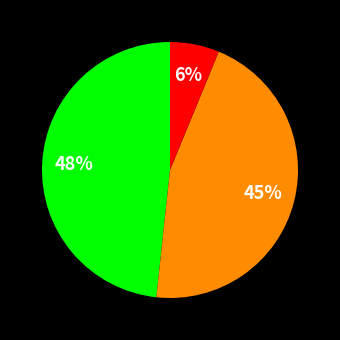

Is there any slice that represents more than half of the pie?

No